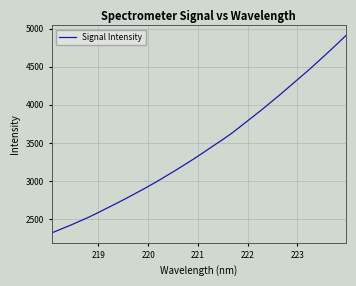

What is the difference between the maximum and minimum values?

2589.4